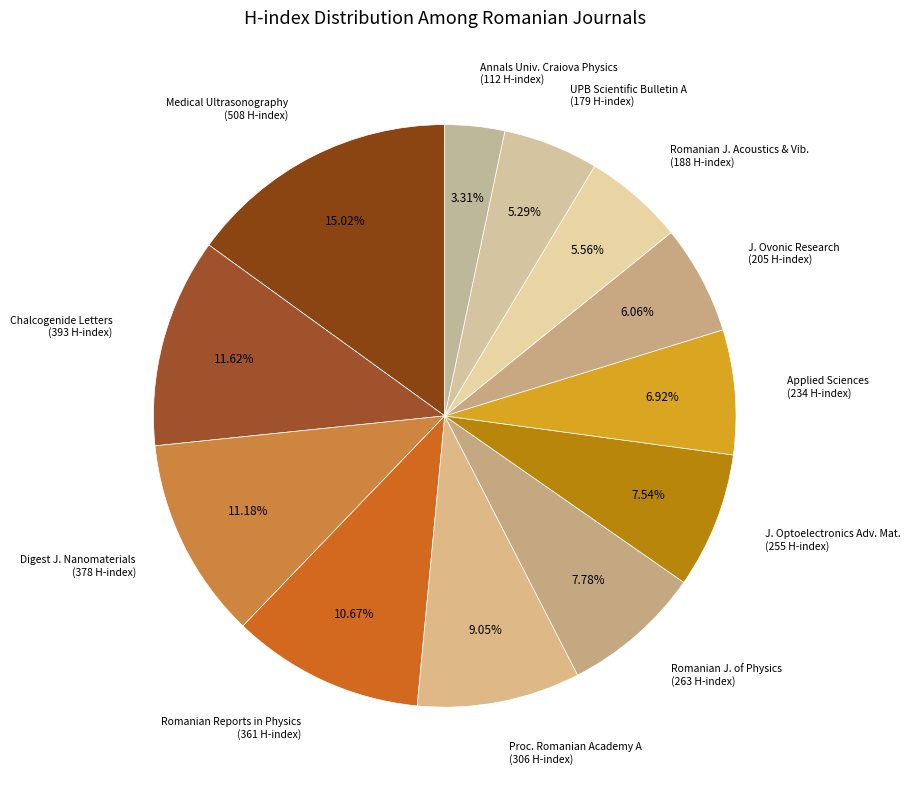

Combined, do Digest J. Nanomaterials (378 H-index) and Romanian J. Acoustics & Vib. (188 H-index) account for over 50%?

No